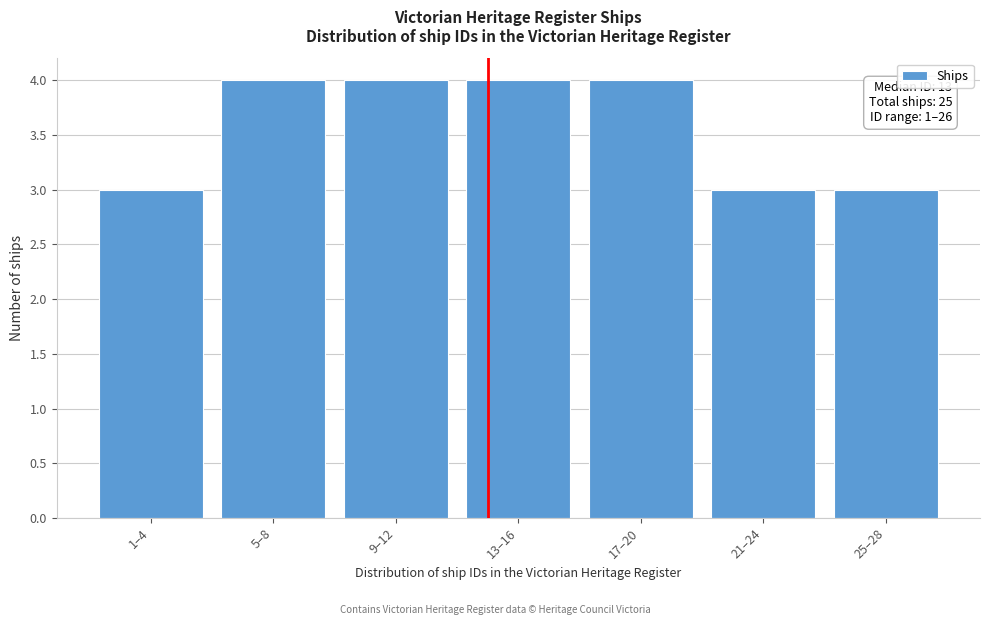

Reading left to right, extract all data points from this chart.

1–4=3	5–8=4	9–12=4	13–16=4	17–20=4	21–24=3	25–28=3